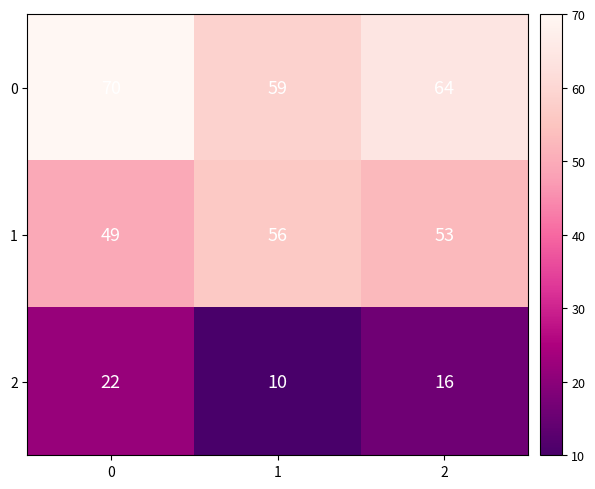

Rank the series at 0 from lowest to highest value.

2, 1, 0